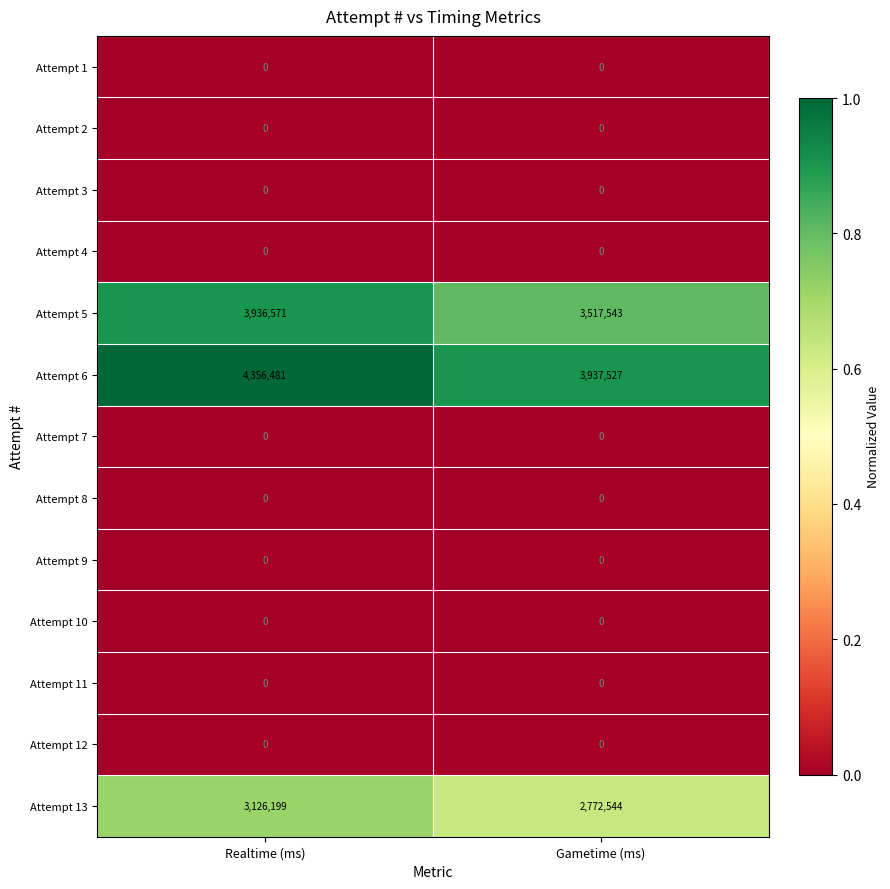

What is the highest value of the Attempt 13 series?

3126199